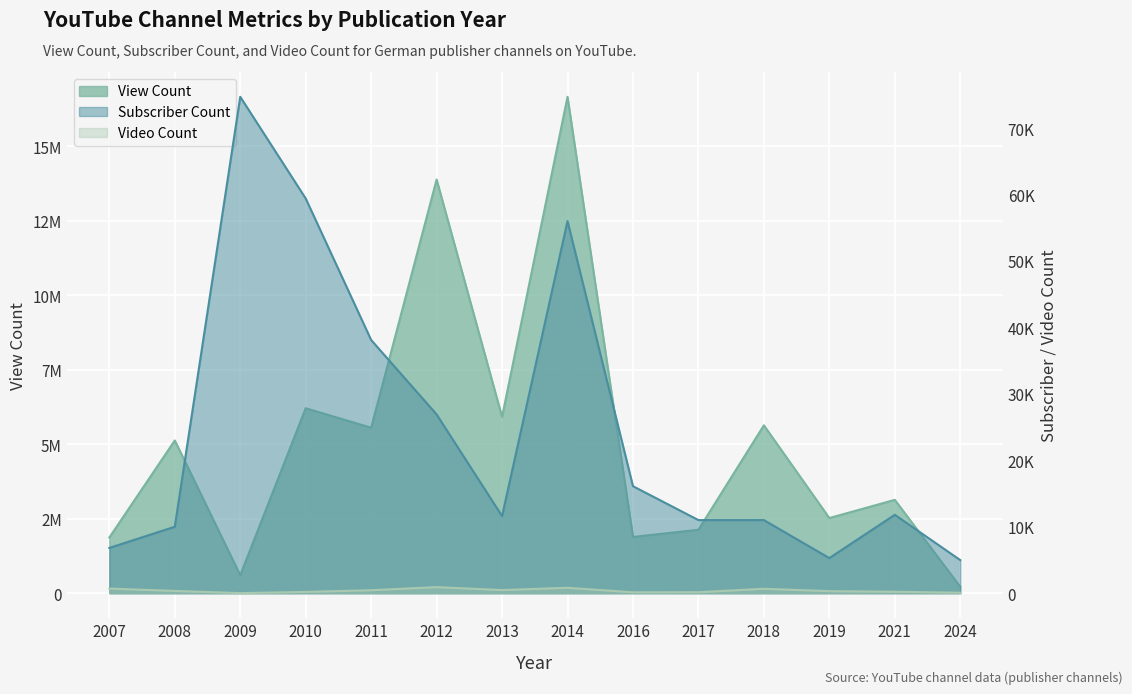

At which category does Video Count reach its first local peak?

2012